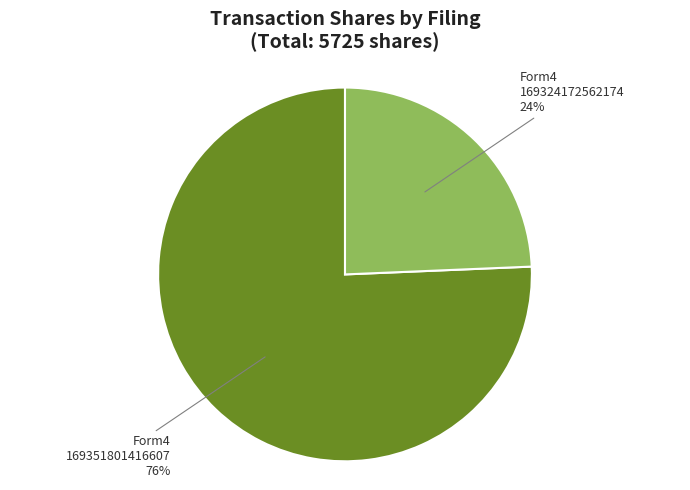

True or false: Form4 169324172562174 accounts for 24% of the total.

True